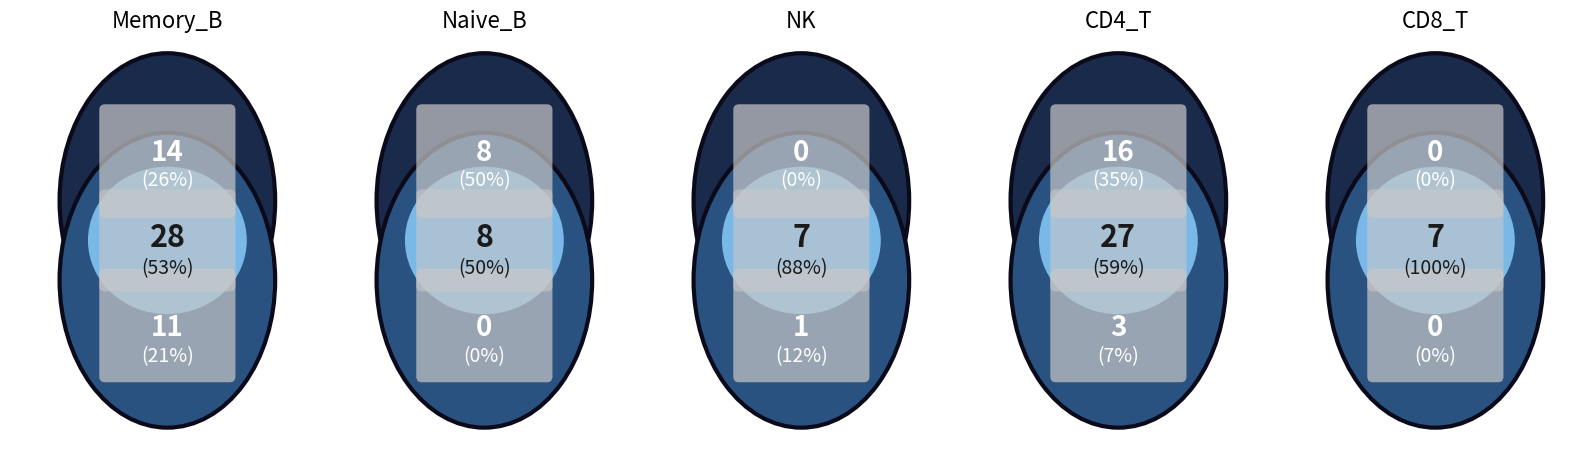

Is 5 the majority of the pie?

No